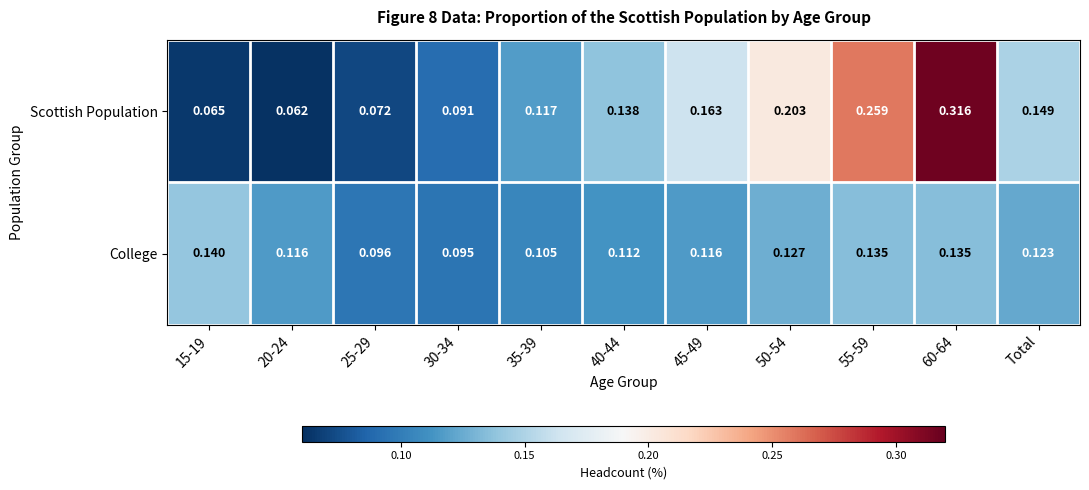

List the series in order of their overall mean, lowest first.

College, Scottish Population